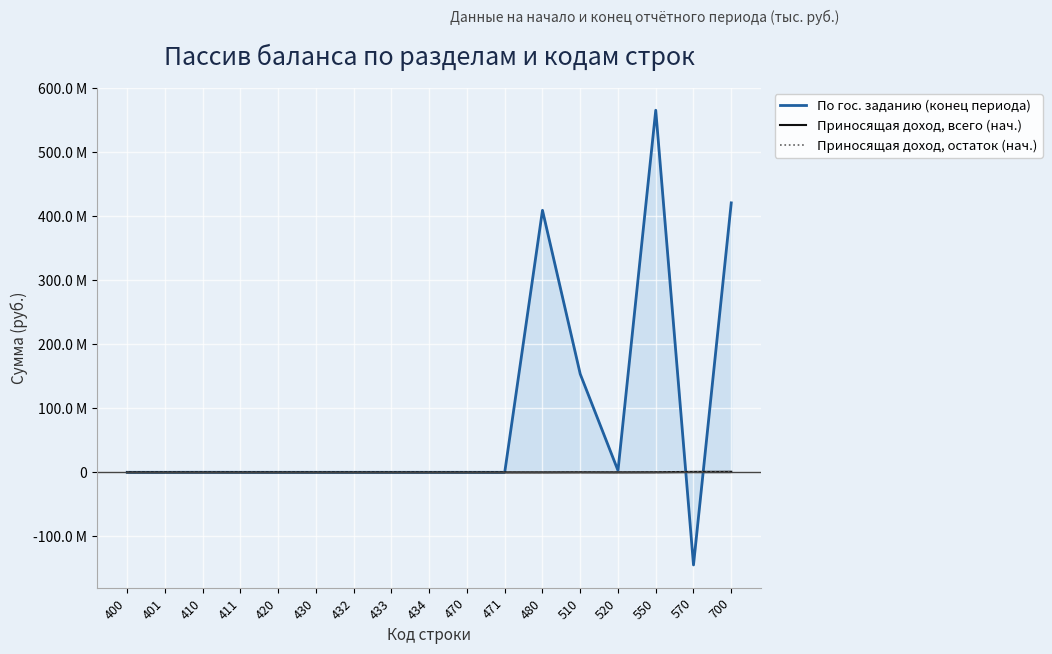

How many data points in Приносящая доход, остаток (нач.) are above 0?

6